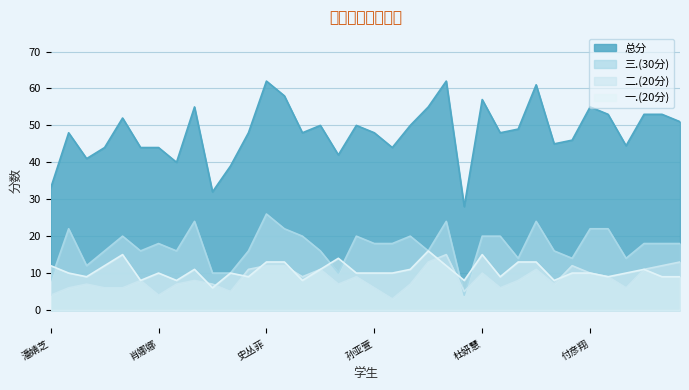

Which category has the highest value in the 三.(30分) series?

史丛菲